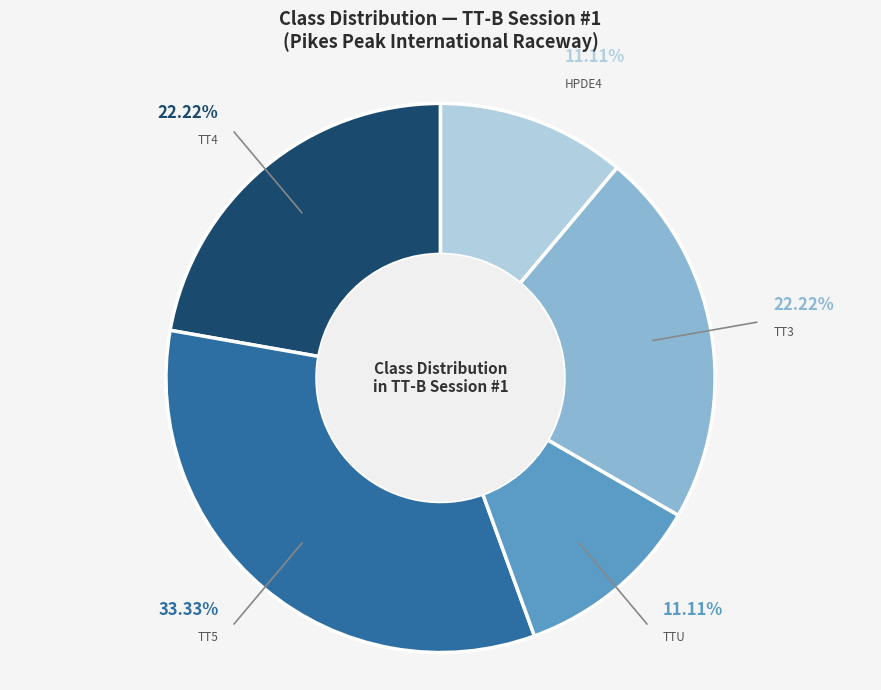

What is the largest slice in the pie chart?

TT5